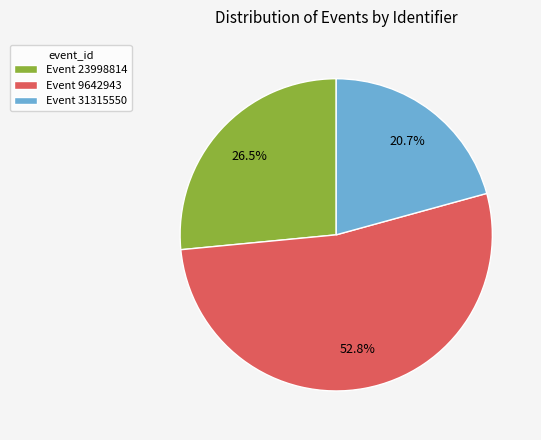

To the nearest percent, what is the difference between the largest and smallest slice percentages?

32%